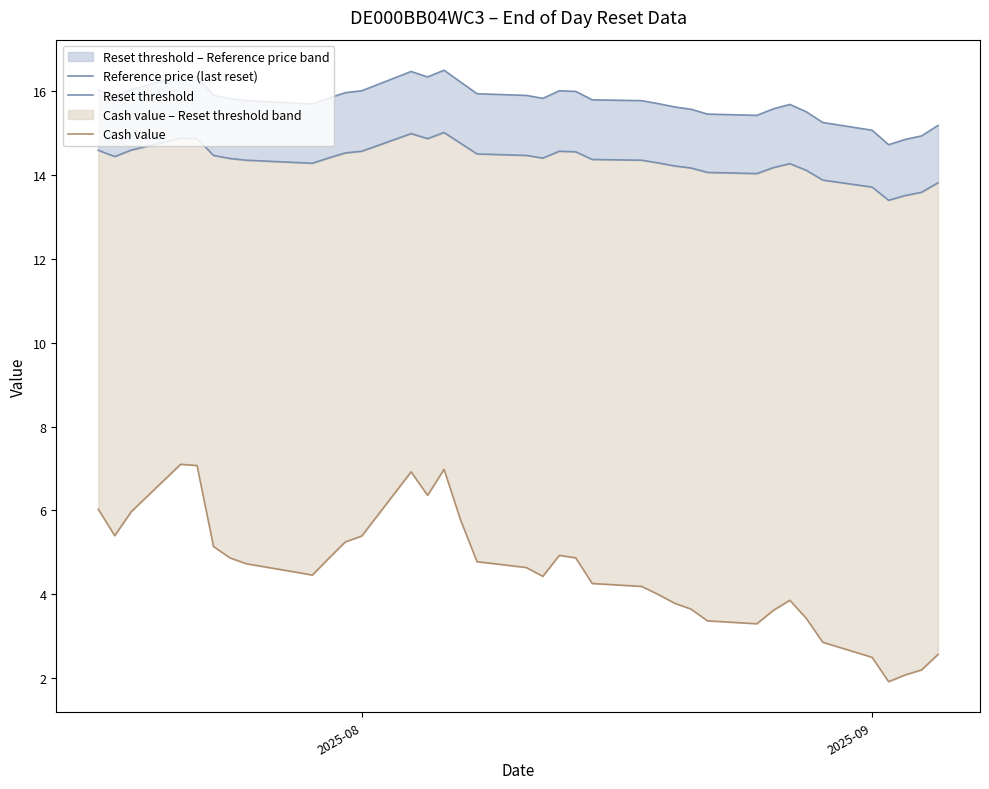

What is the difference between the maximum and minimum values in the Cash value series?

5.2